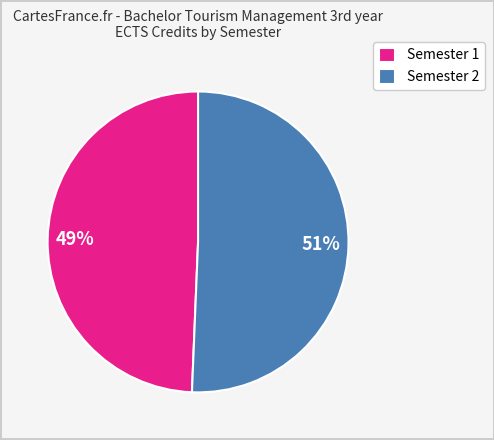

What is the smallest slice in the pie chart?

Semester 1